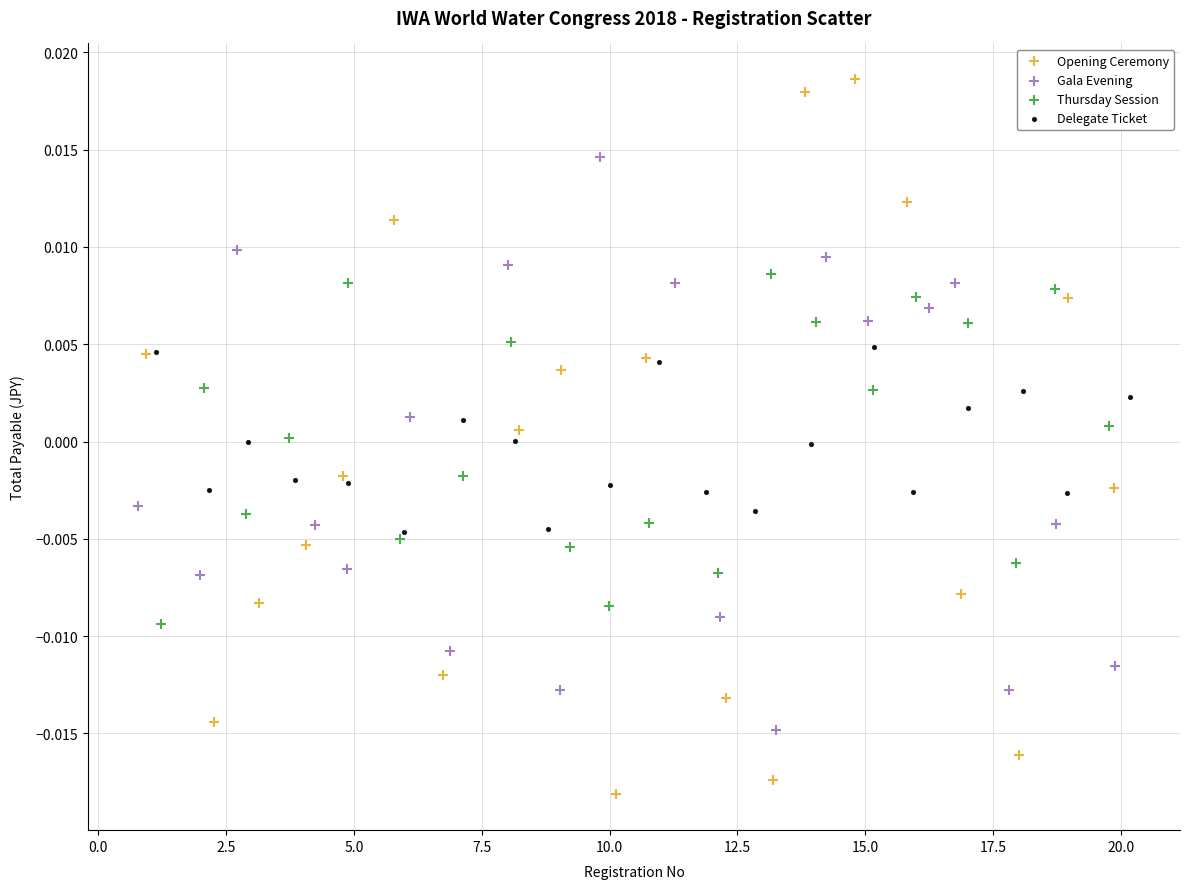

Which series has the largest Y range (max minus min)?

Opening Ceremony